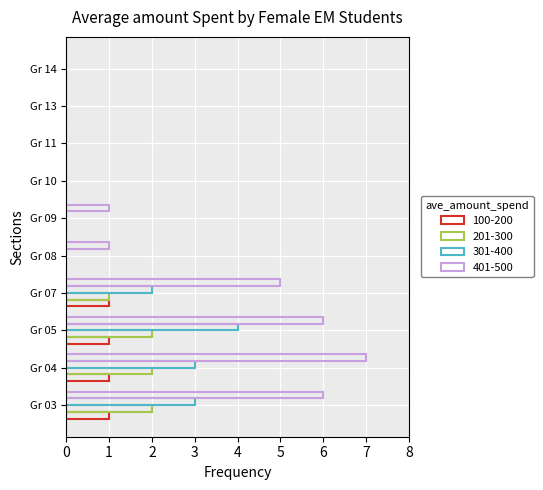

How many distinct data groups are displayed?

4